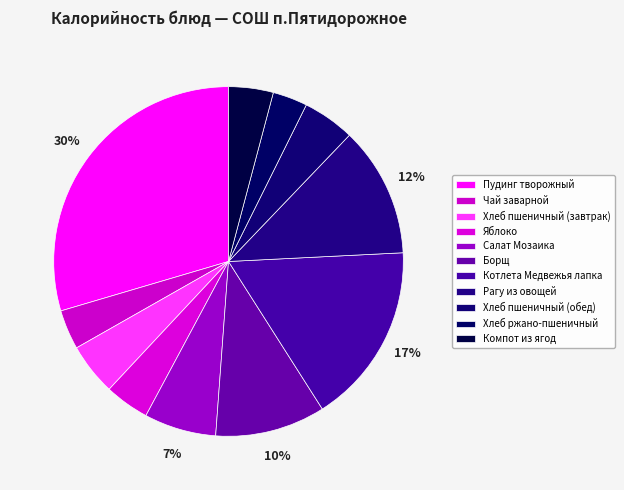

True or false: Пудинг творожный accounts for 41% of the total.

False